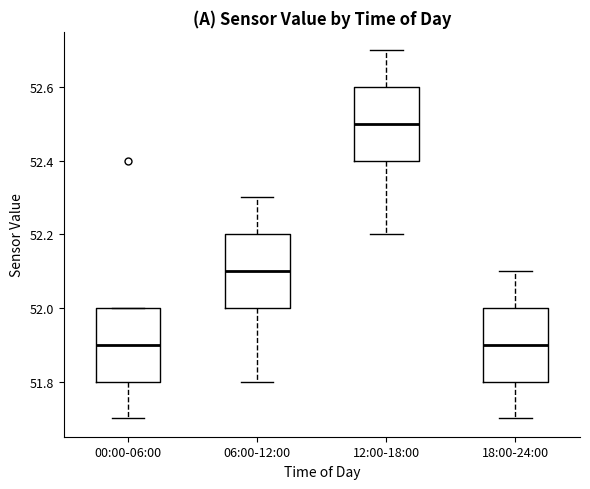

Where does the lower whisker of the box for 06:00-12:00 end on the y-axis? The values are not printed on the chart, so give them approximately, as read against the axis.

51.8